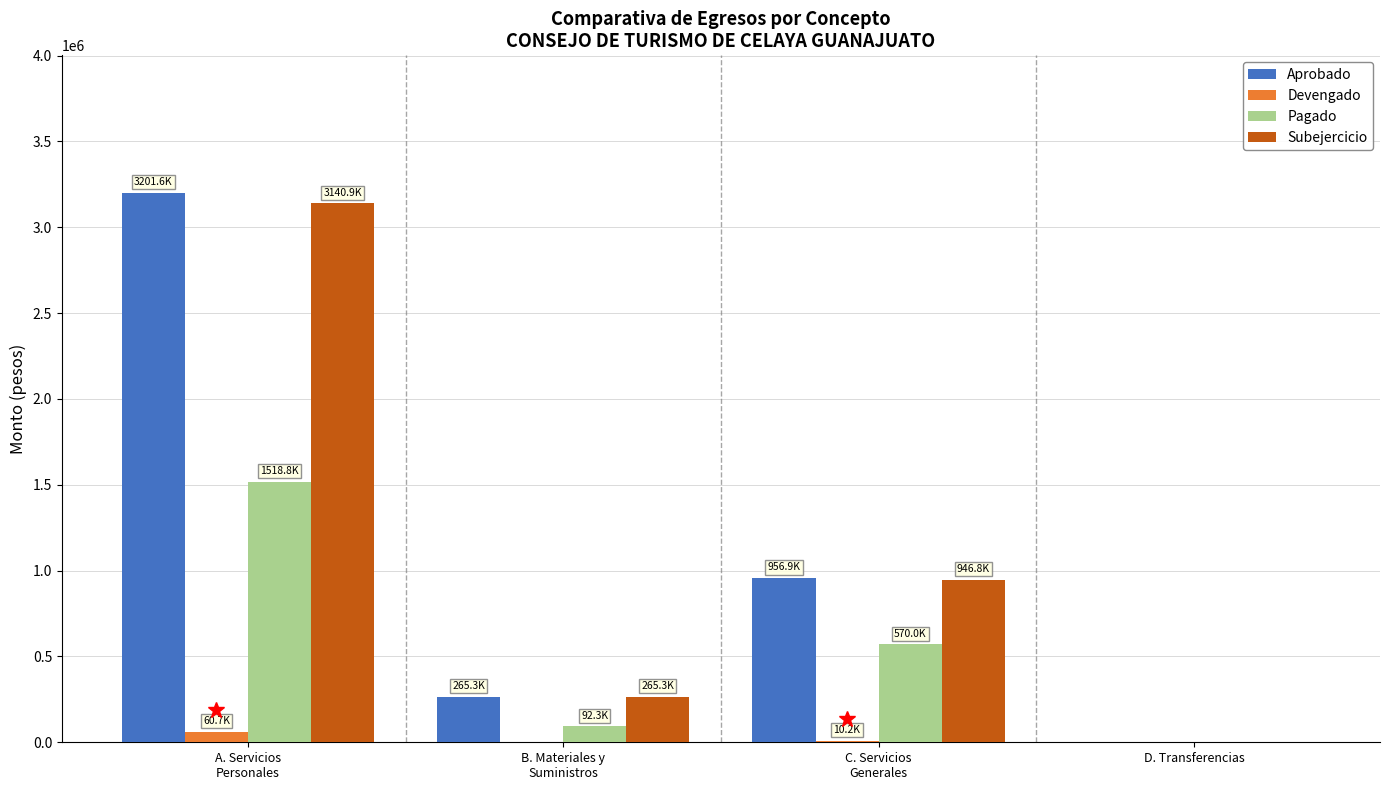

What is the maximum value shown in the chart?

3201567.5